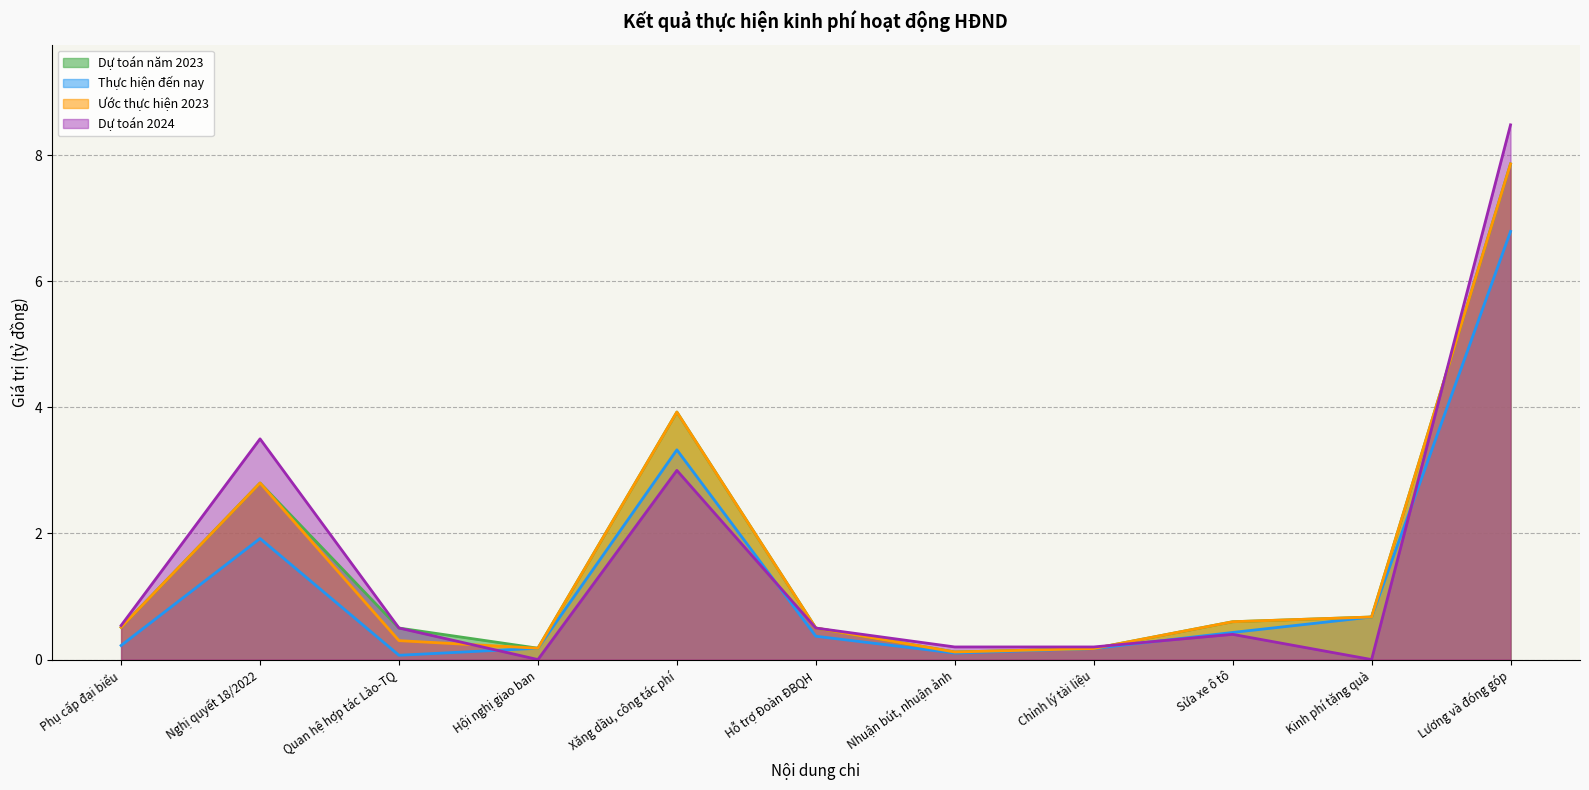

Between Nhuận bút, nhuận ảnh and Hỗ trợ Đoàn ĐBQH, which is larger?

Hỗ trợ Đoàn ĐBQH